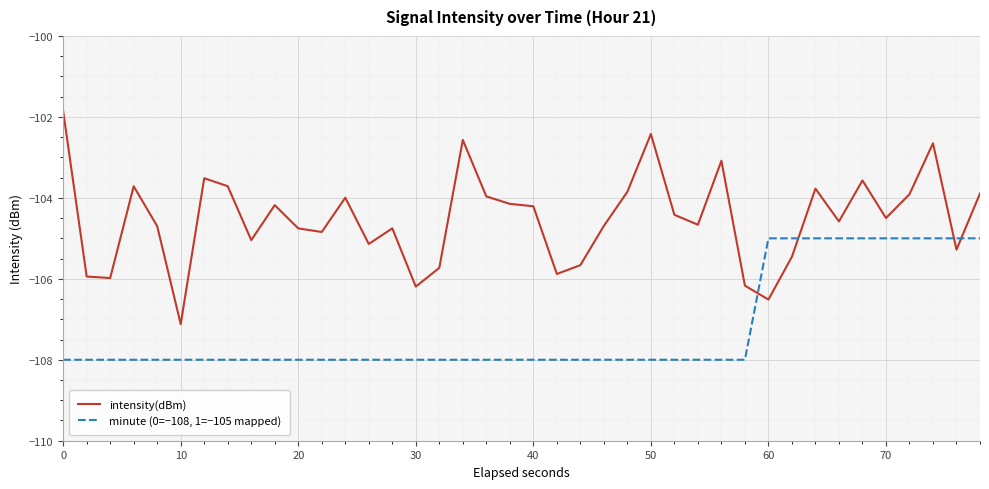

How many times do minute (0=−108, 1=−105 mapped) and intensity(dBm) cross each other?

4